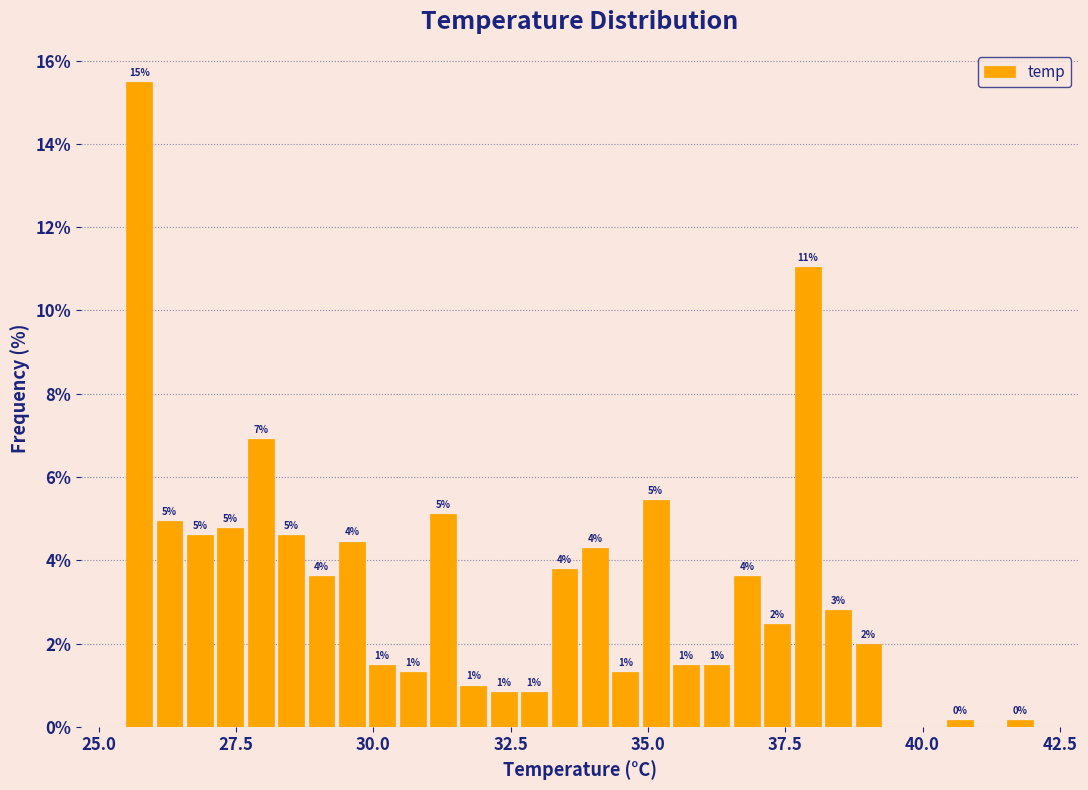

Around what value on the x-axis is the tallest bar? Give the approximate position of its centre, as read against the axis.

25.5